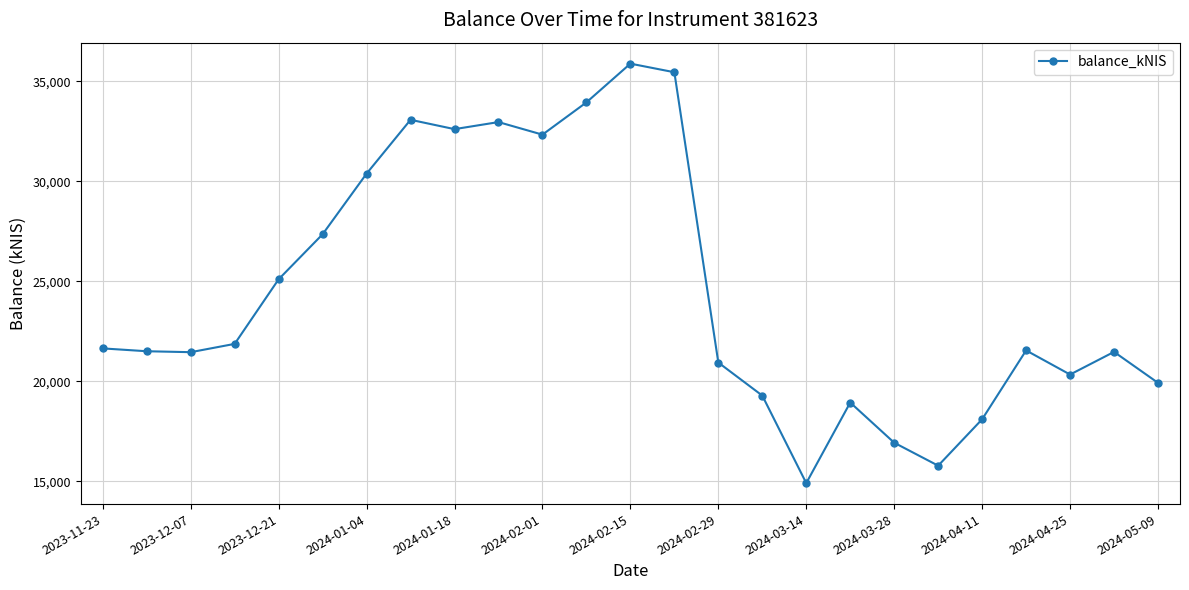

True or false: the data has more than 2 interior local peaks.

True